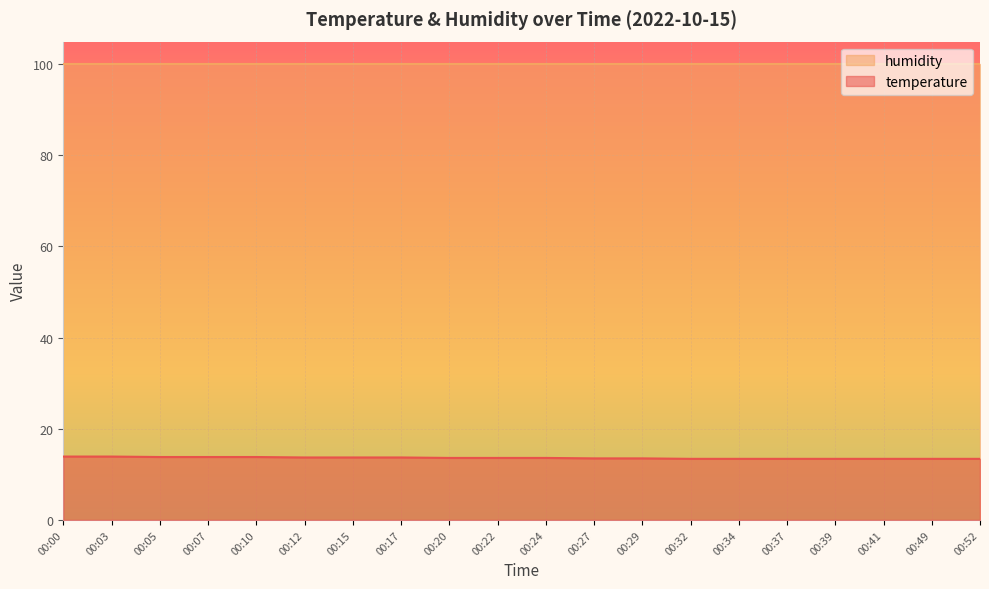

How many values are between 13 and 14?

20